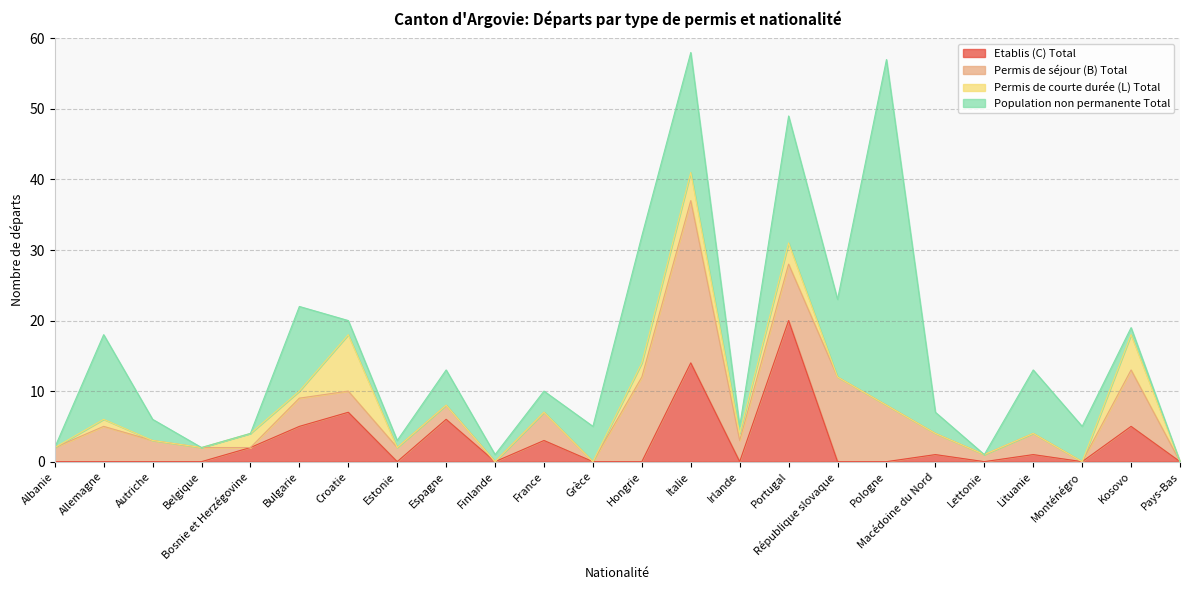

In Permis de séjour (B) Total, how many points are lower than both neighbors (excluding endpoints)?

6